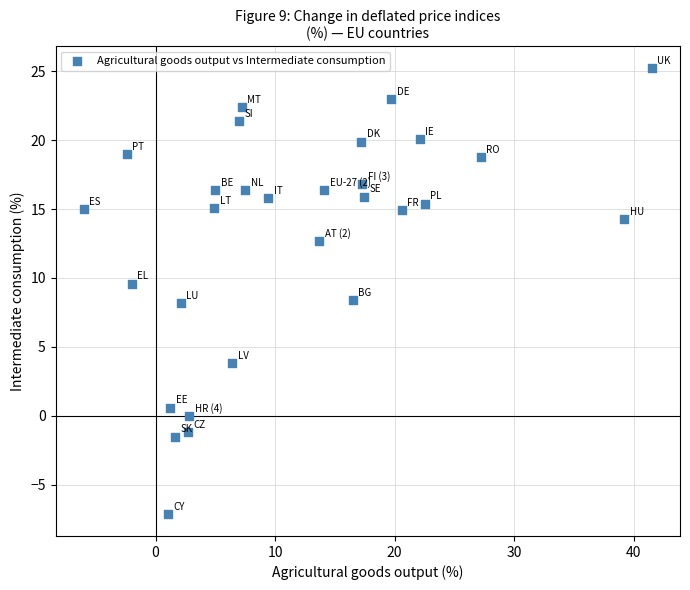

What is the range of X values (max minus min)?

47.5